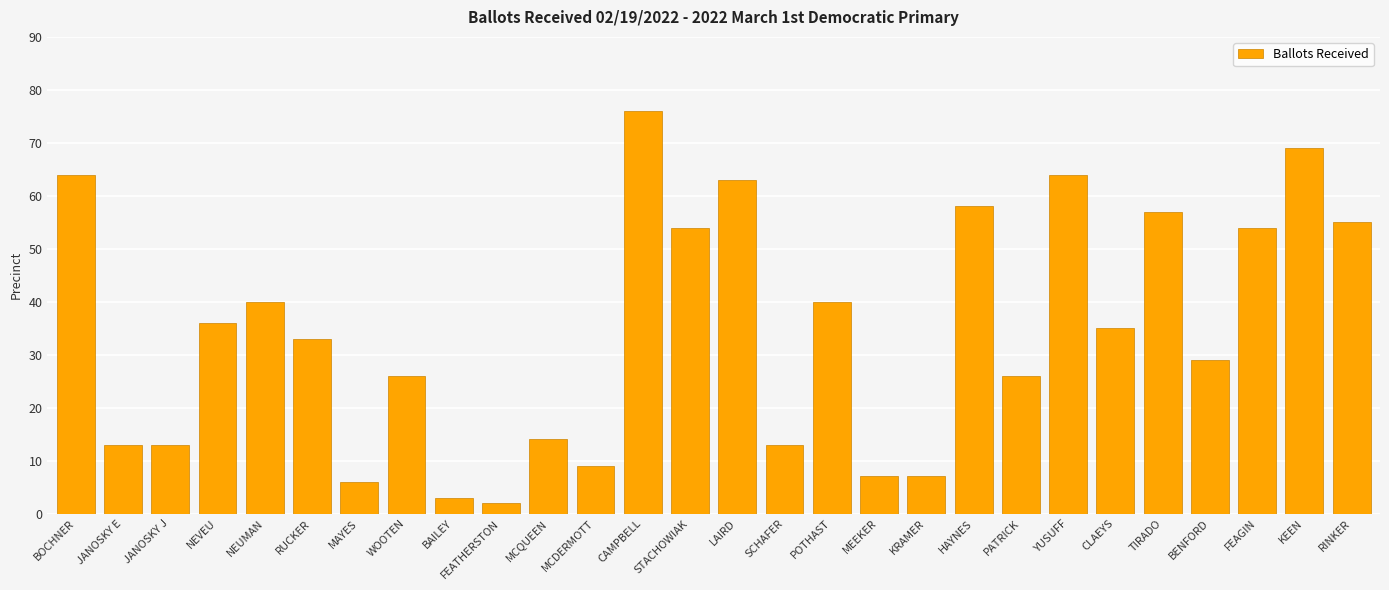

How many data points are less than 35?

14